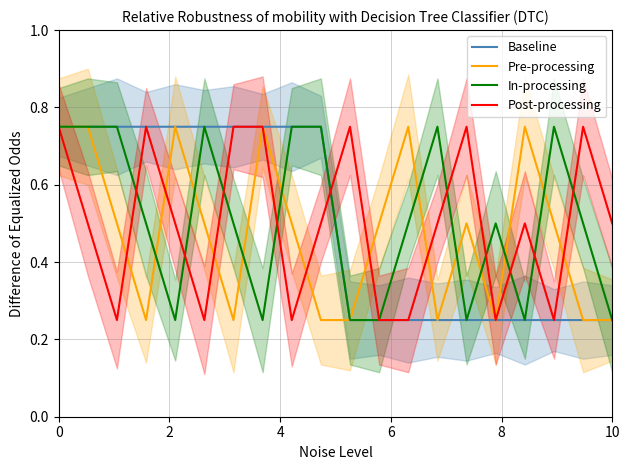

At how many categories does at least one series exceed 0?

20